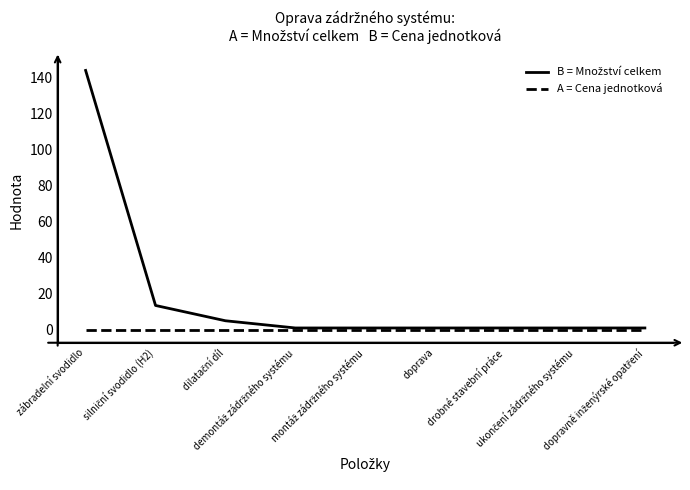

Which category has the highest value in the B = Množství celkem series?

zábradelní svodidlo